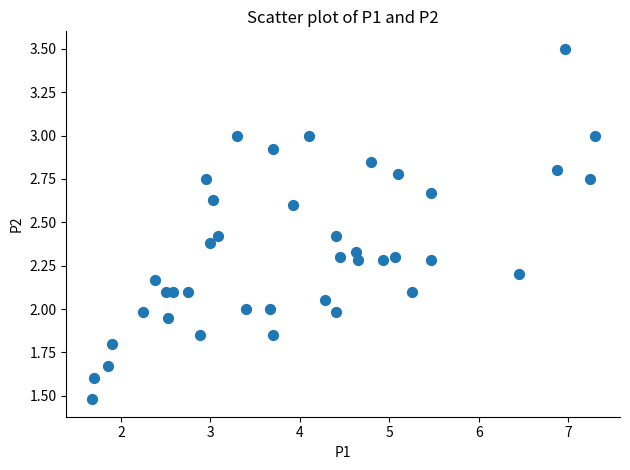

What is the range of X values (max minus min)?

5.6